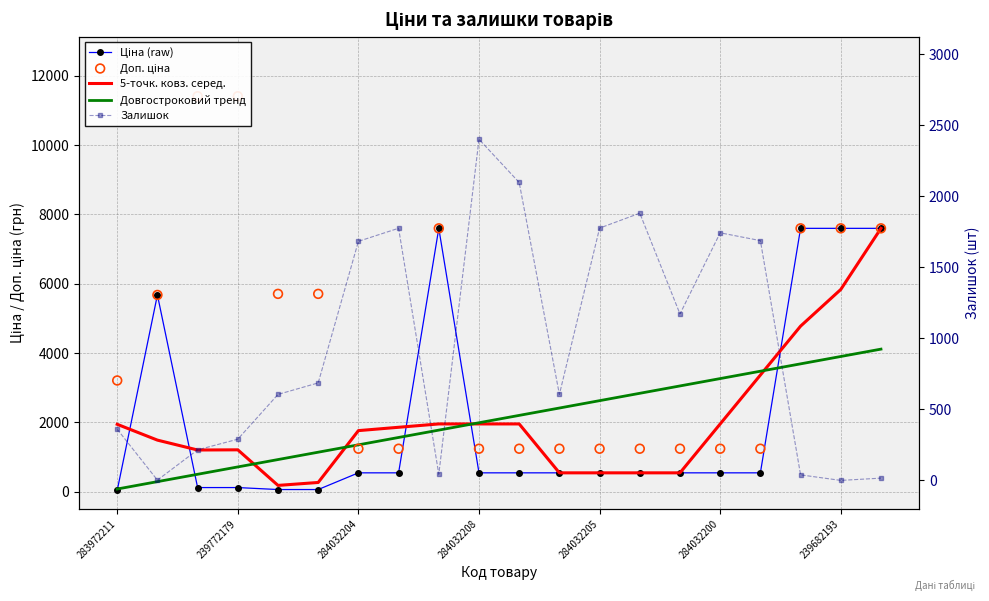

Which series reaches the maximum Y coordinate?

Доп. ціна